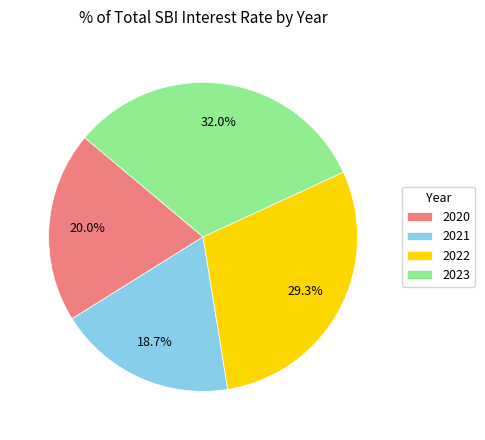

To the nearest percent, what is the combined percentage of 2020 and 2022?

49%